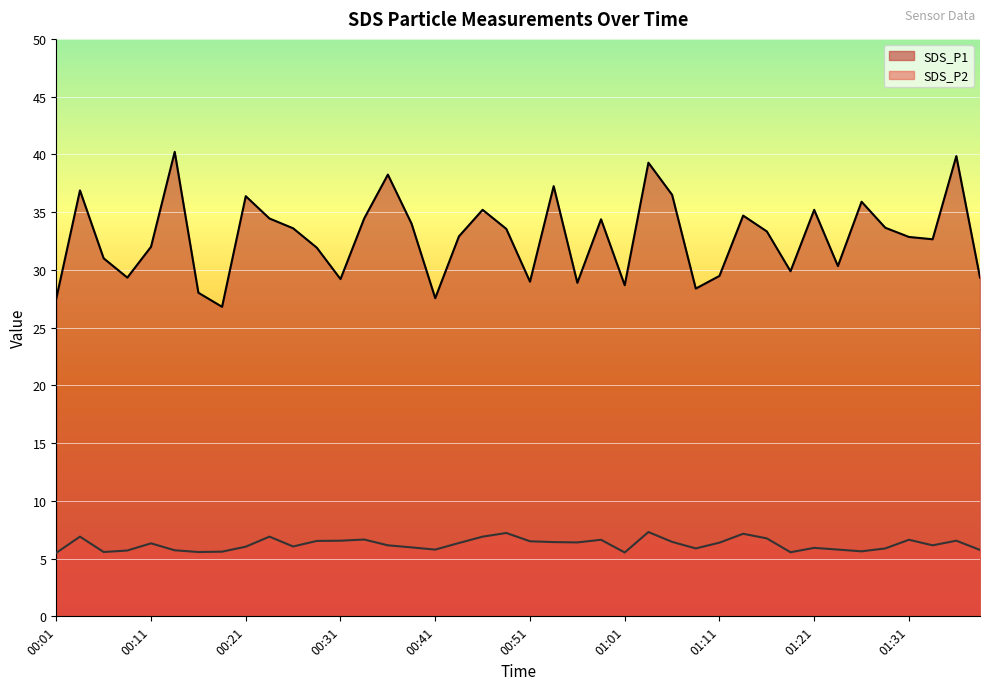

How many lines are shown in the chart?

2